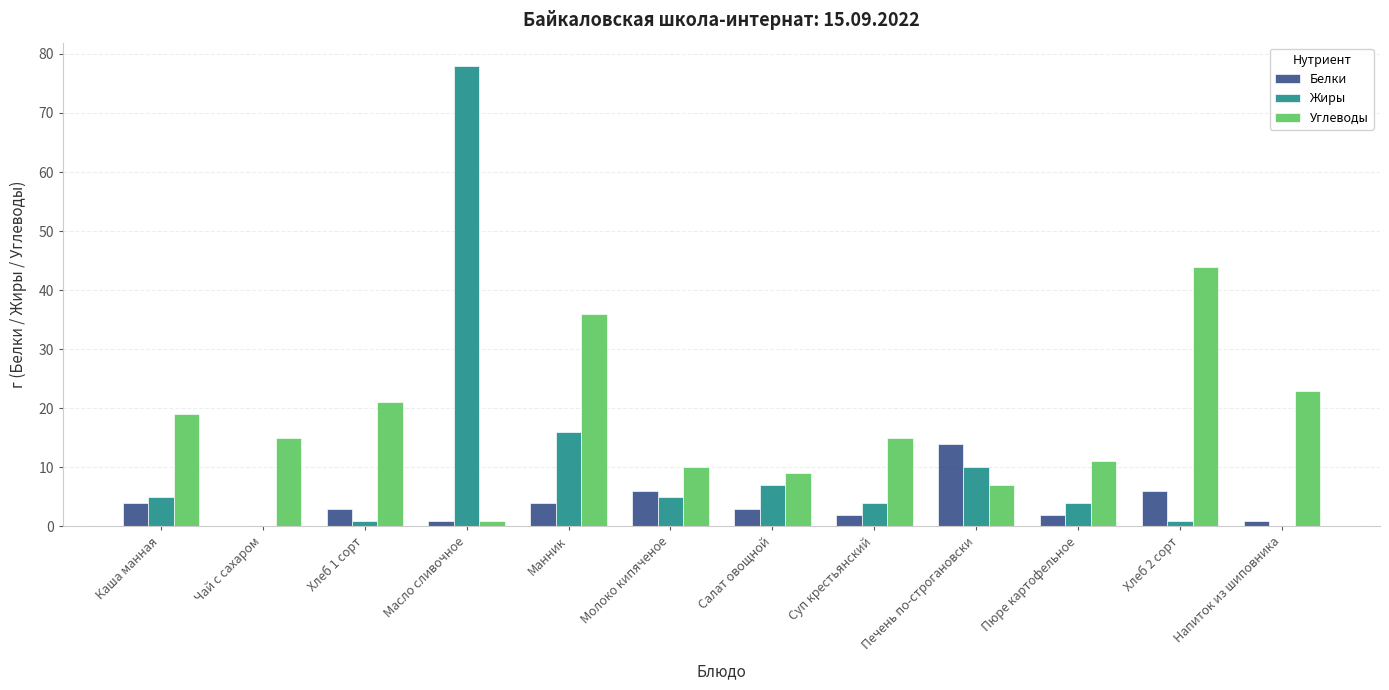

Where is Жиры nearest to the value 39?

Манник